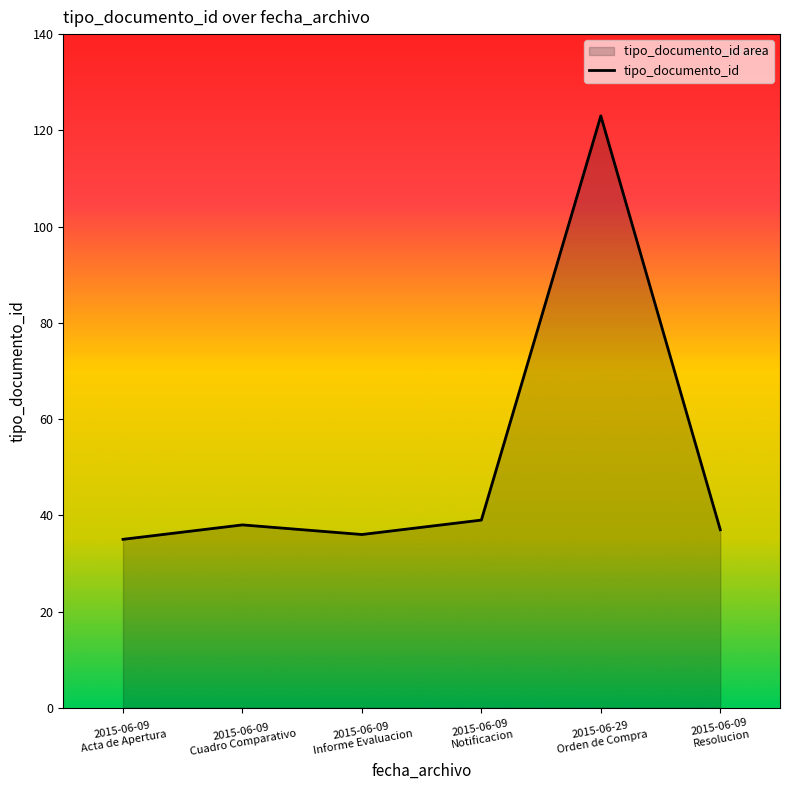

The chart shows a value of 51 at 2015-06-09
Notificacion. True or false?

False